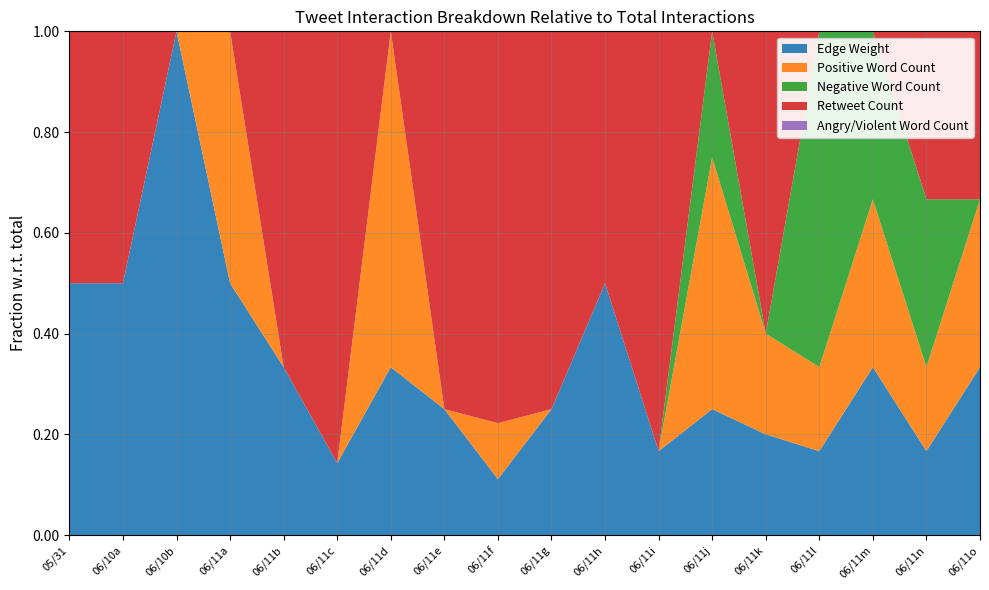

What is the maximum value for Edge Weight?

1.0